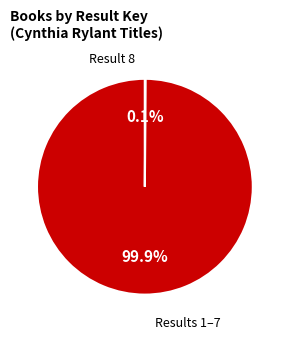

Is there any slice that represents more than half of the pie?

Yes